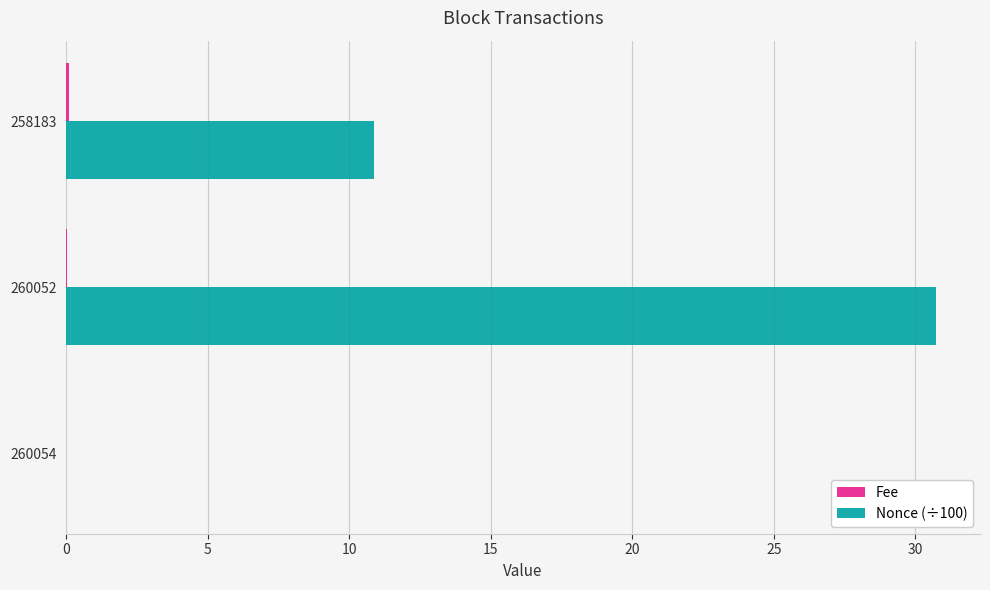

Where is Nonce (÷100) nearest to the value 15?

258183